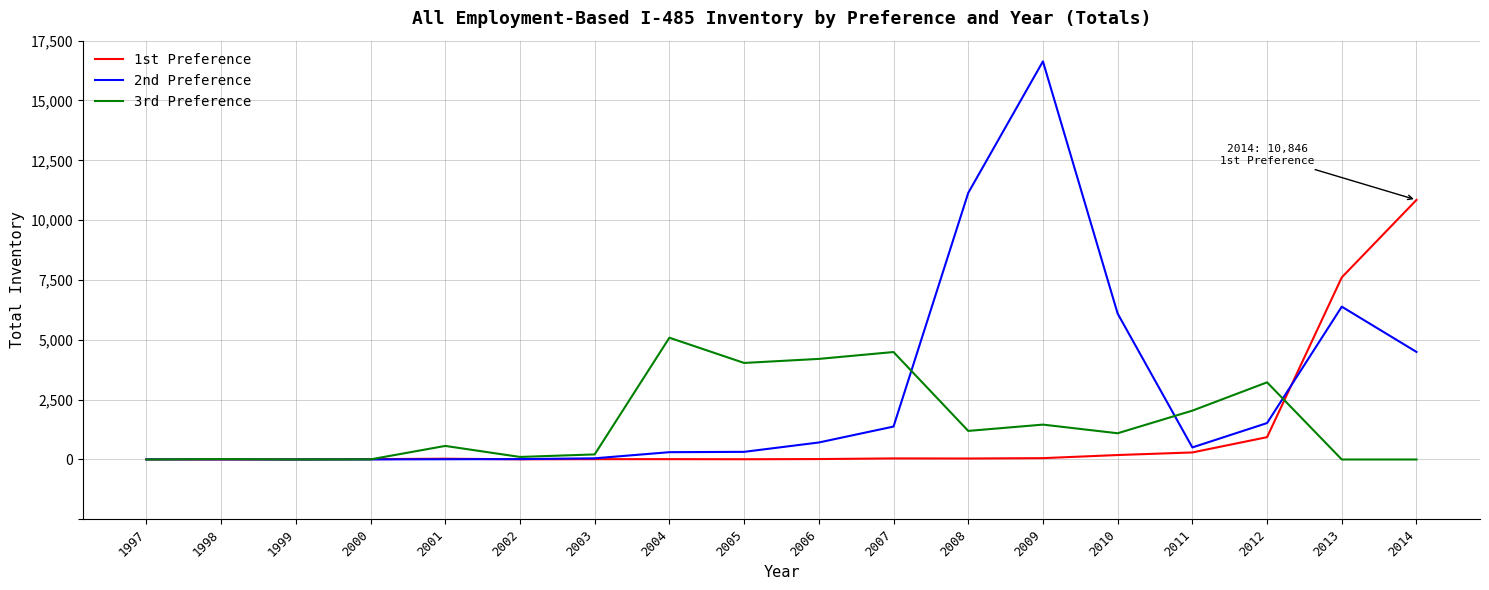

Which series changed the most between 1999 and 2001?

3rd Preference